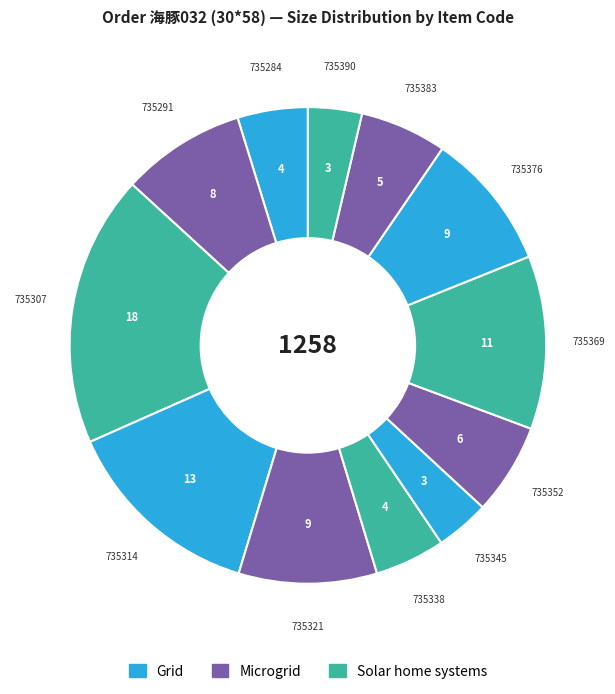

How many segments does this pie chart have?

12